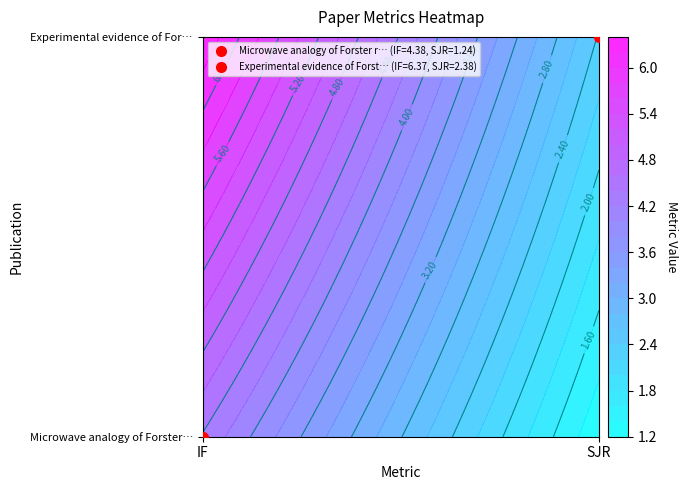

Which has a higher value, SJR or IF?

IF